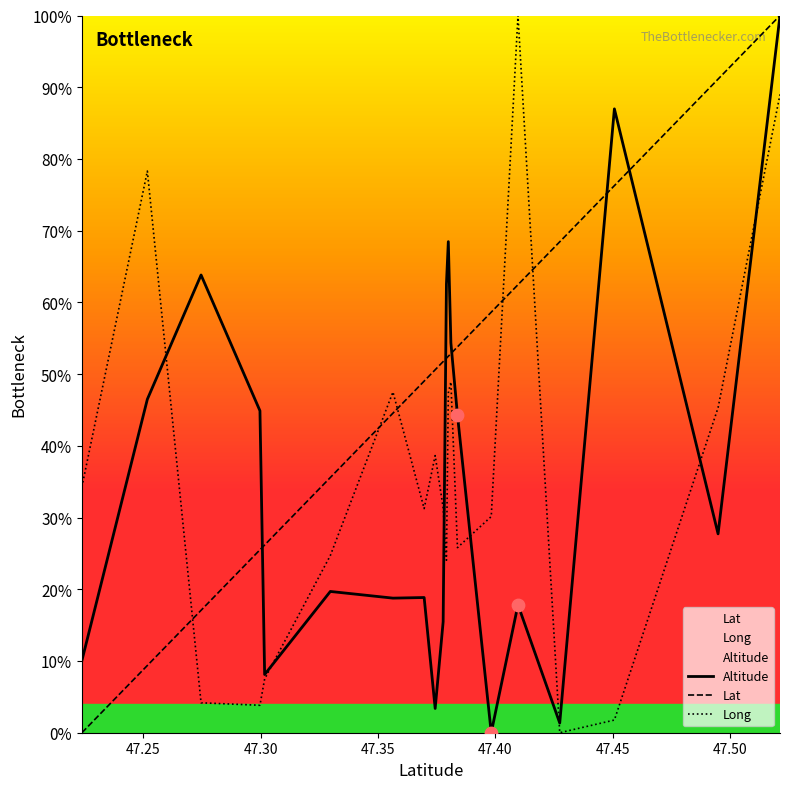

Which series reaches the minimum Y coordinate?

Altitude